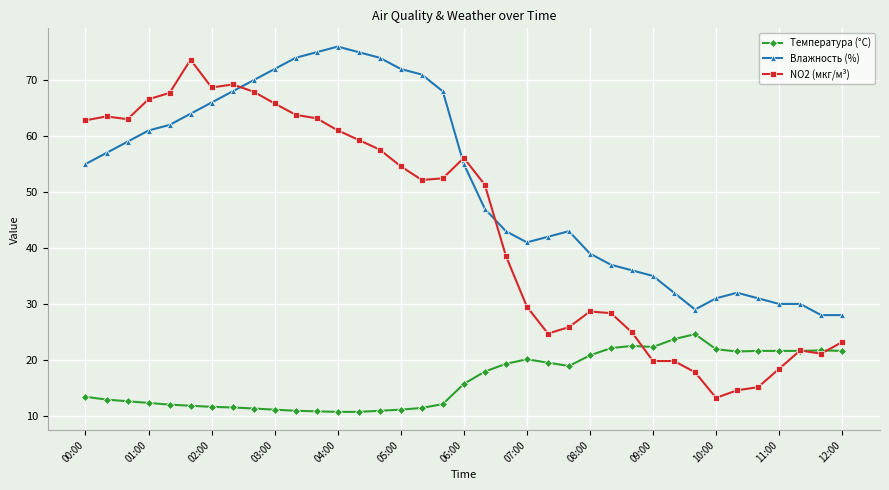

True or false: NO2 (мкг/м³) has more than 2 interior local peaks.

True